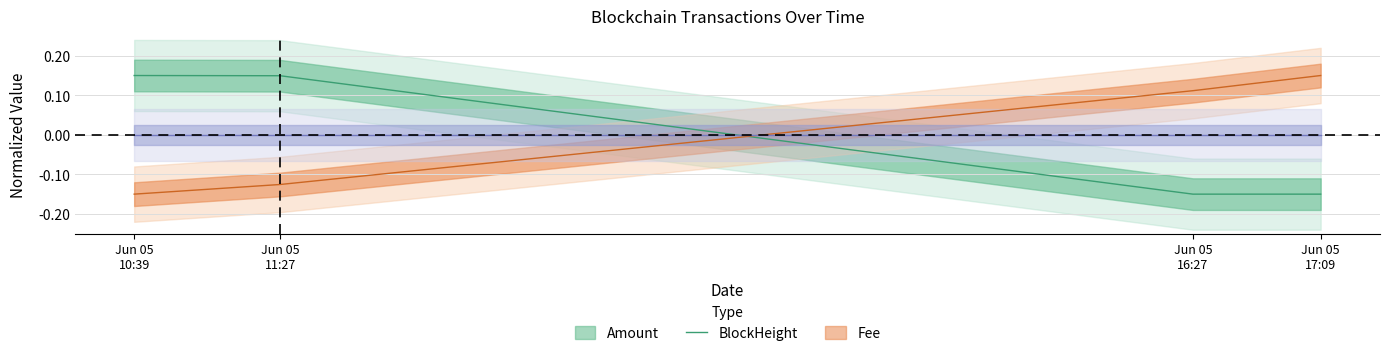

How many BlockHeight values are between 0 and 1?

2